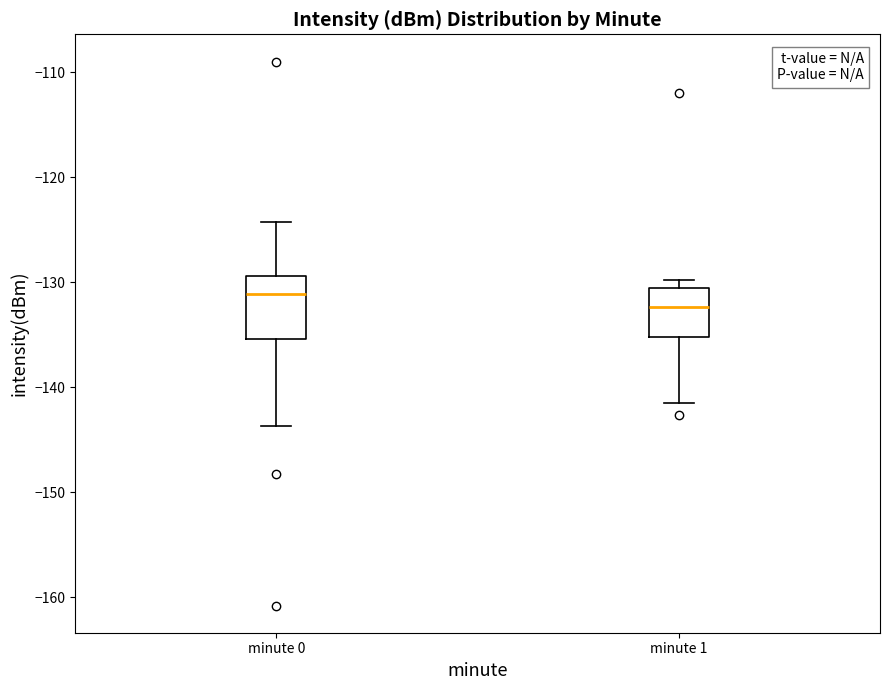

Where does the lower whisker of the box for minute 0 end on the y-axis? The values are not printed on the chart, so give them approximately, as read against the axis.

-144